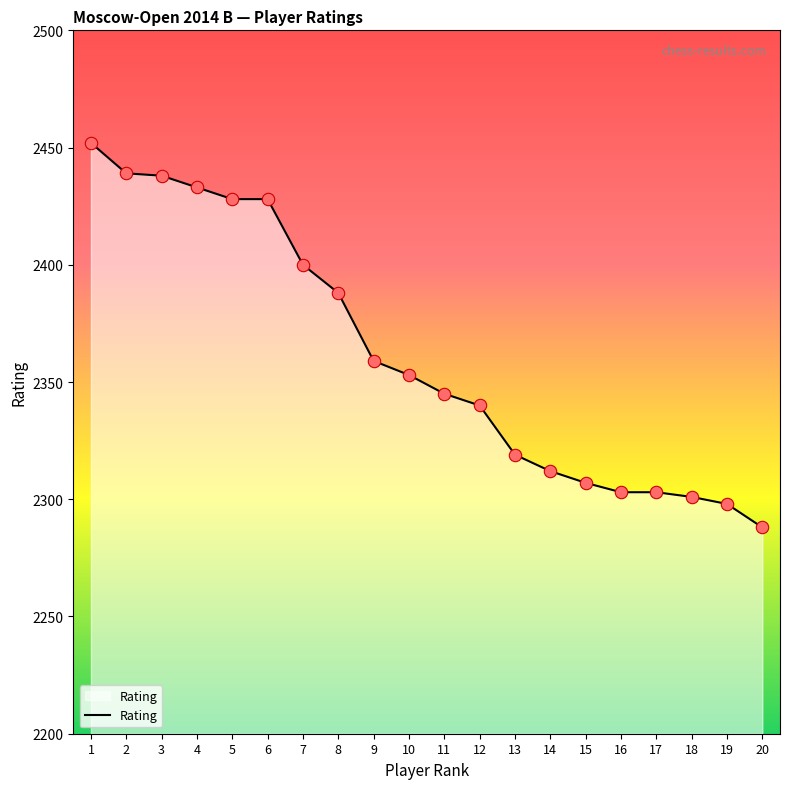

What is the change in value from 8 to 18?

-87